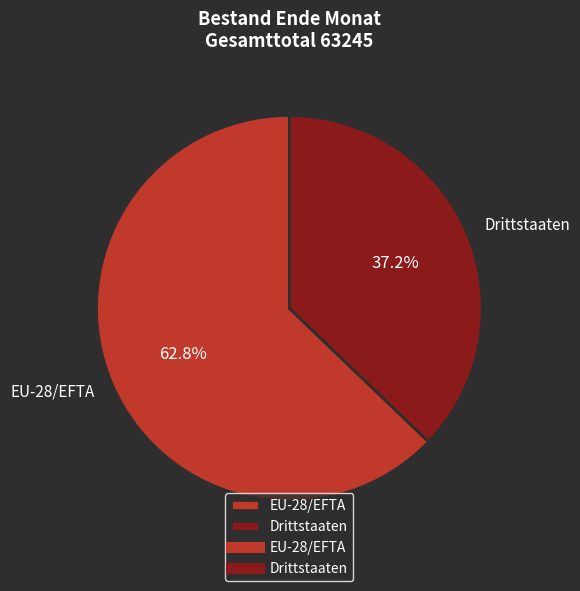

Which has a higher value, EU-28/EFTA or Drittstaaten?

EU-28/EFTA